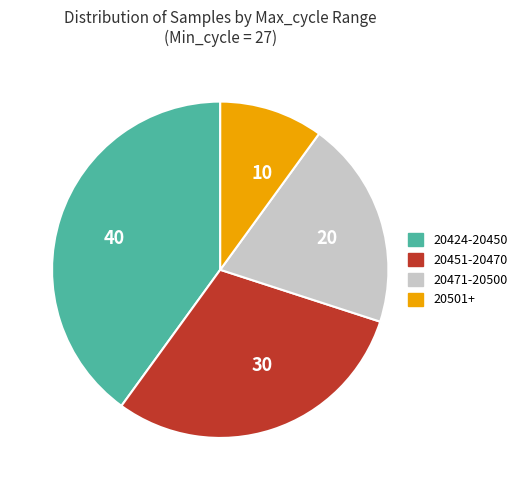

Is there a majority slice in this chart?

No